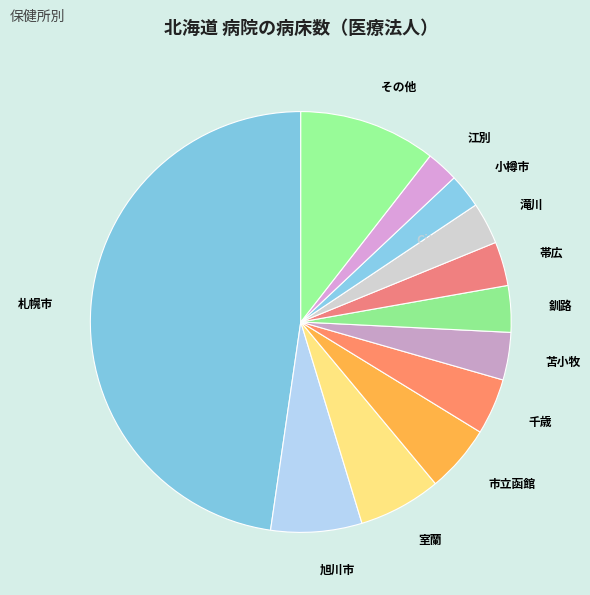

Approximately how many times larger is the value at 札幌市 compared to 滝川?

14.9